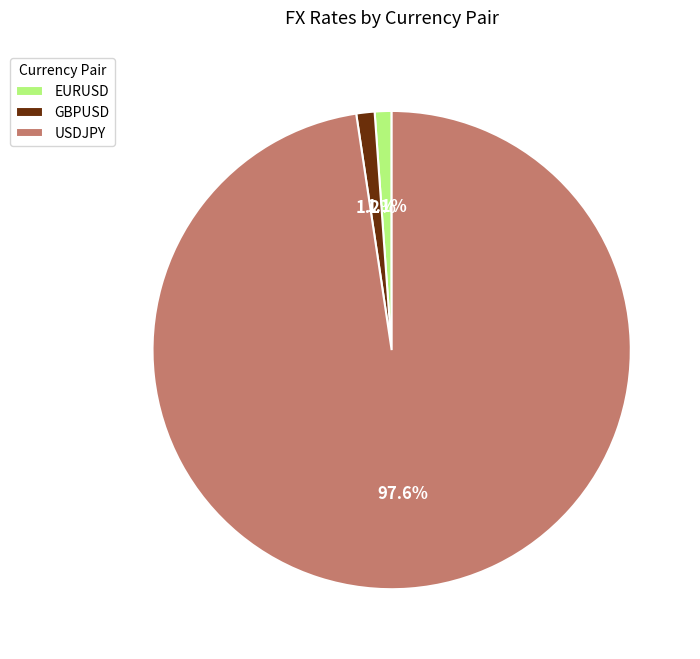

To the nearest percent, what is the average slice percentage?

33%